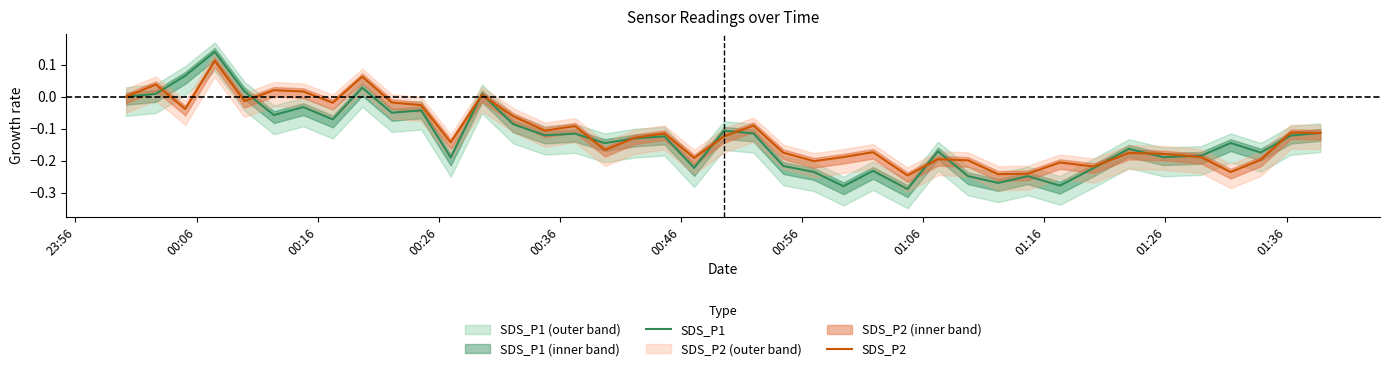

After their last crossing, which series has the higher values: SDS_P1 or SDS_P2?

SDS_P1